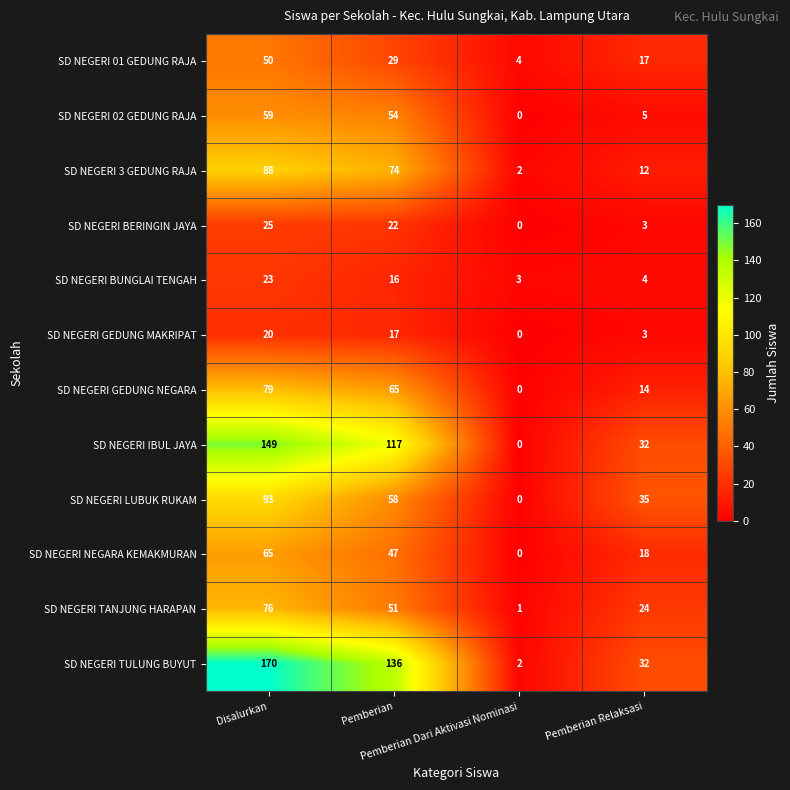

At how many categories does at least one series exceed 87?

2